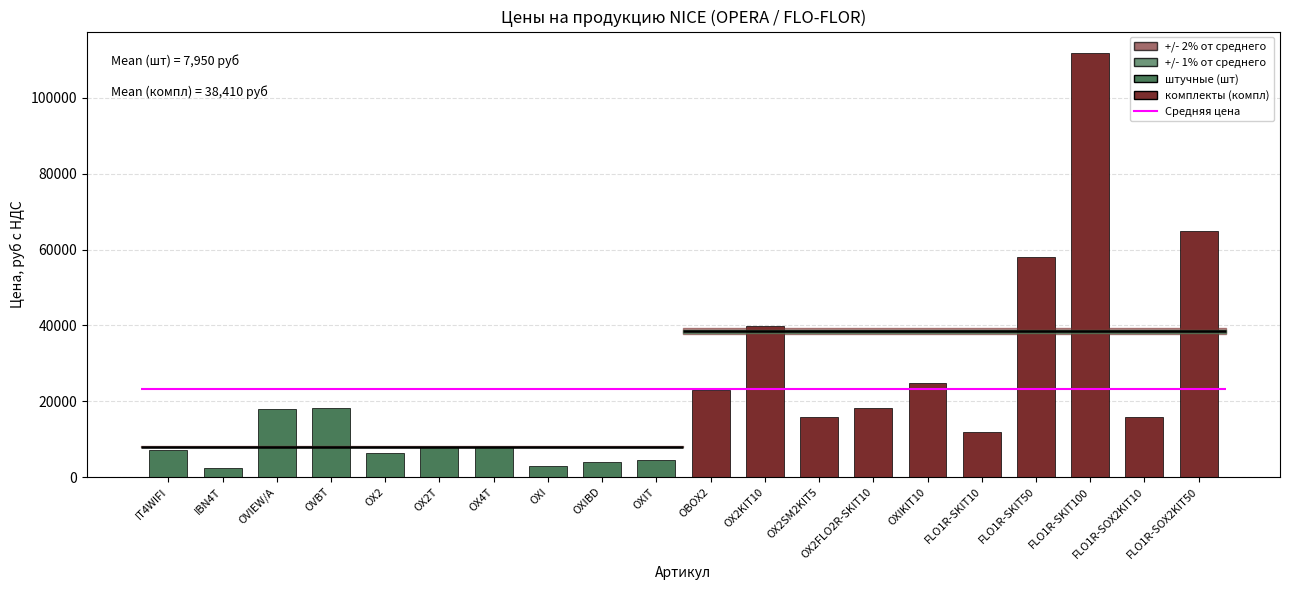

Reading right to left, list all the values displayed in this chart.

шт: 4600	3900	2900	8000	8000	6250	18300	17900	2400	7250
компл: 64900	15900	111900	57900	11900	24900	18150	15700	39900	22950